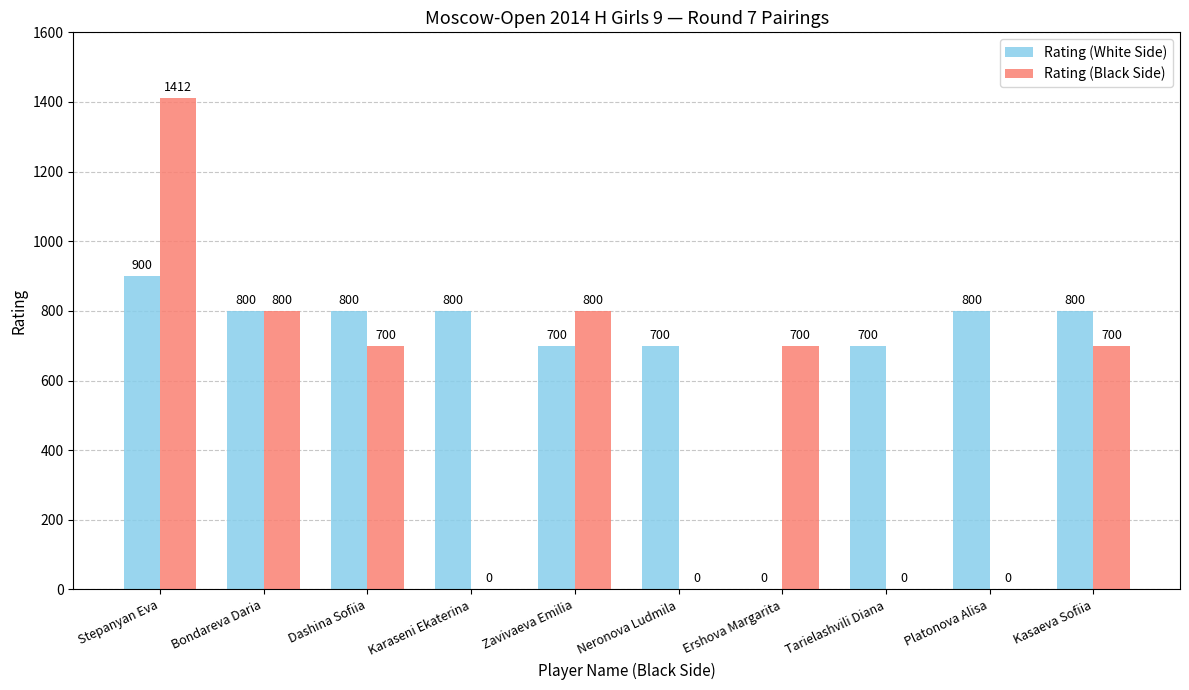

How many positive values does the Rating (White Side) series have?

9